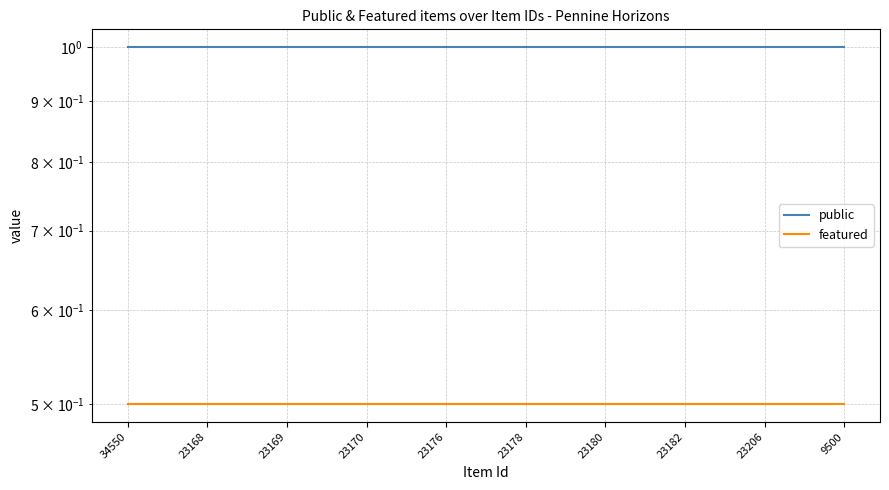

What is the label of the 3rd point from the left?

23169